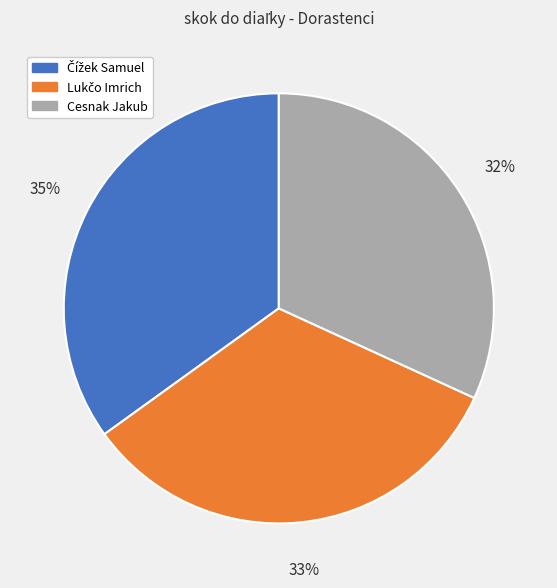

Does Cesnak Jakub represent more than half of the total?

No